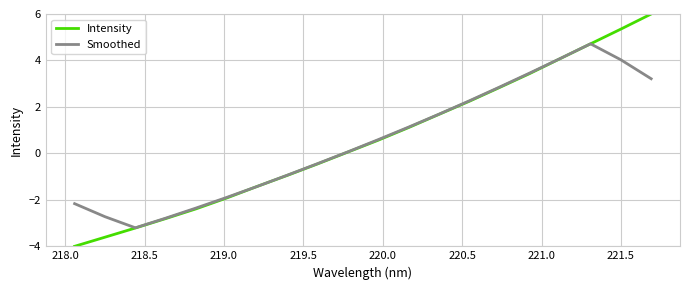

Reading left to right, extract all data points from this chart.

Intensity: -4.0	-3.6	-3.2	-2.8	-2.4	-1.9	-1.4	-0.9	-0.5	0.1	0.6	1.1	1.7	2.2	2.8	3.4	4.1	4.7	5.3	6.0
Smoothed: -2.2	-2.7	-3.2	-2.8	-2.4	-1.9	-1.4	-0.9	-0.4	0.1	0.6	1.1	1.7	2.3	2.9	3.5	4.1	4.7	4.0	3.2